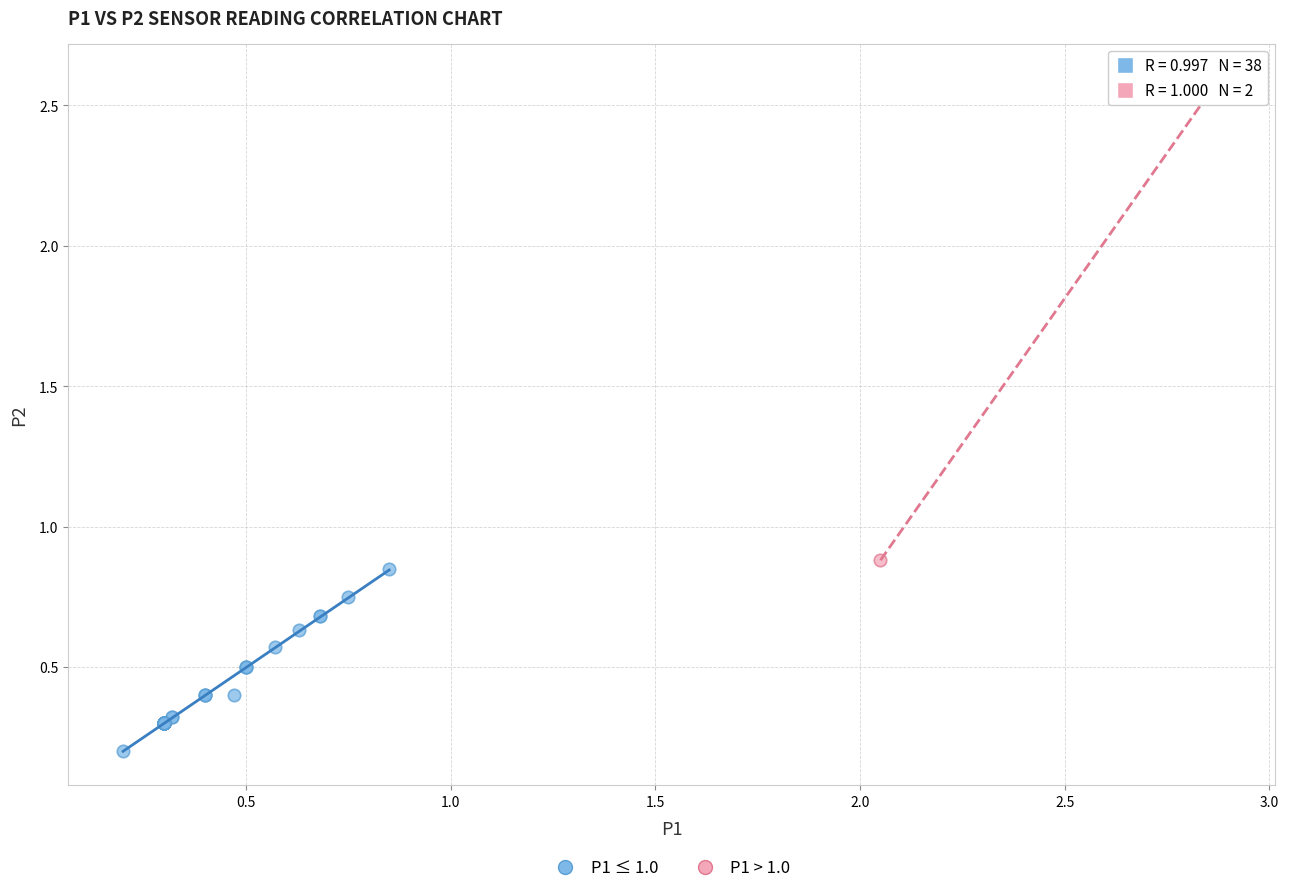

Which series has the largest Y range (max minus min)?

P1 > 1.0